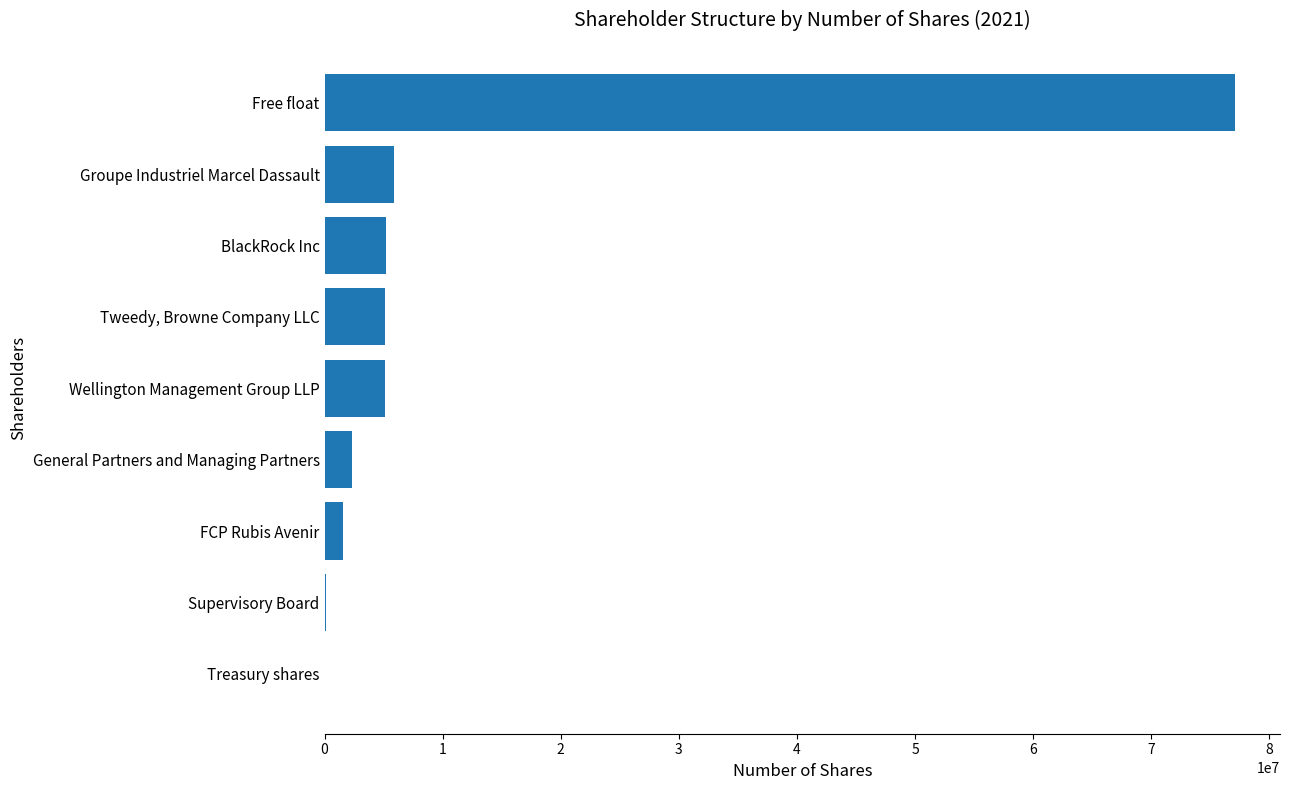

Is it true that the value at BlackRock Inc is 8257915?

False